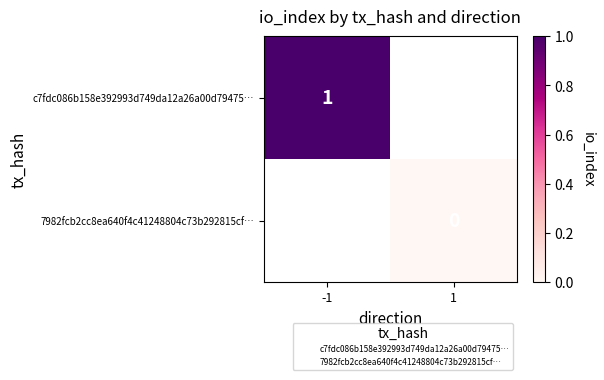

At which category does the chart reach its peak across all series?

-1